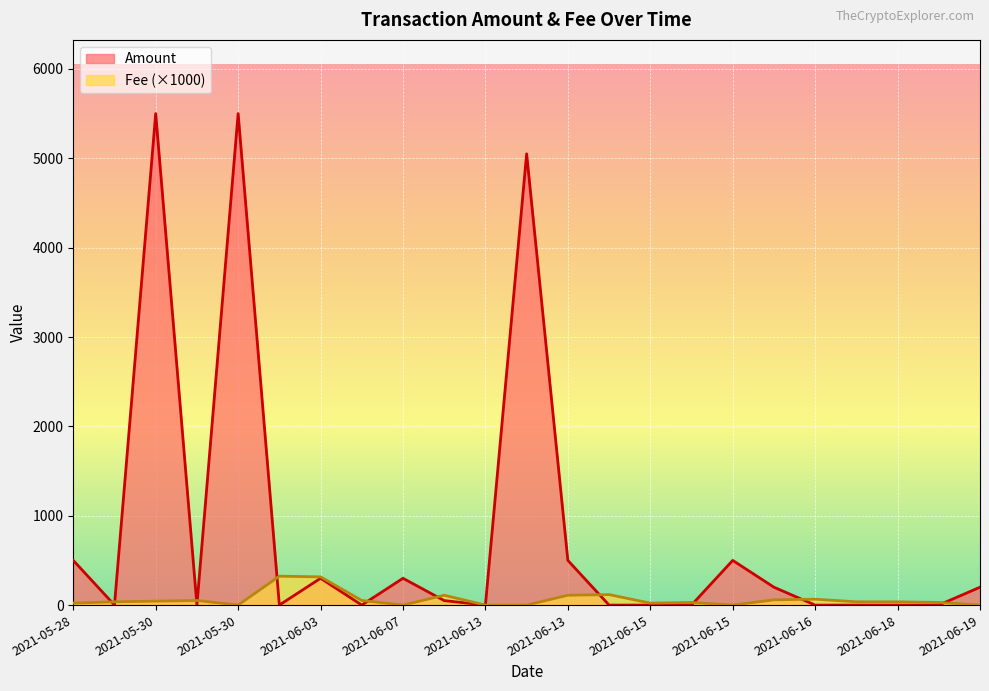

Is the value of Fee at 2021-06-16 greater than the value of Amount at 2021-05-30?

No